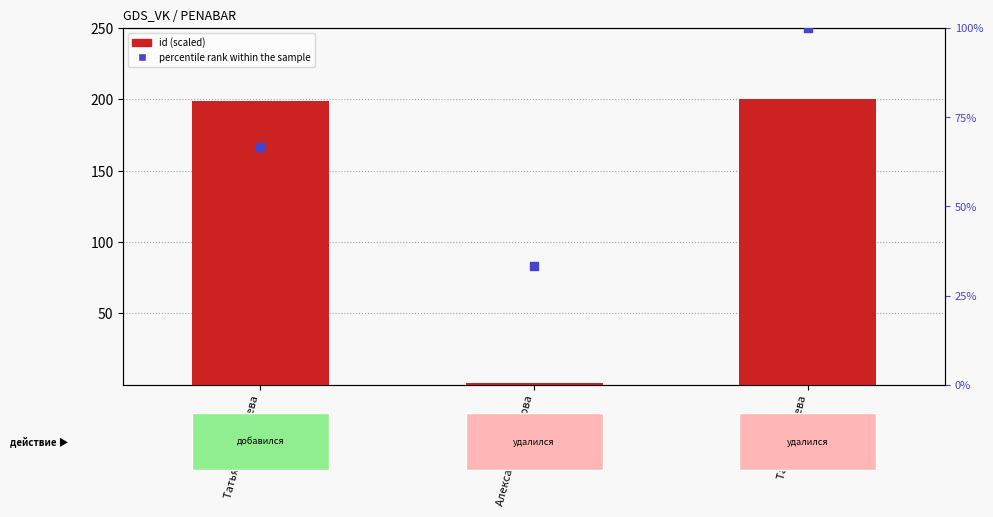

At how many categories does at least one series exceed 177?

2